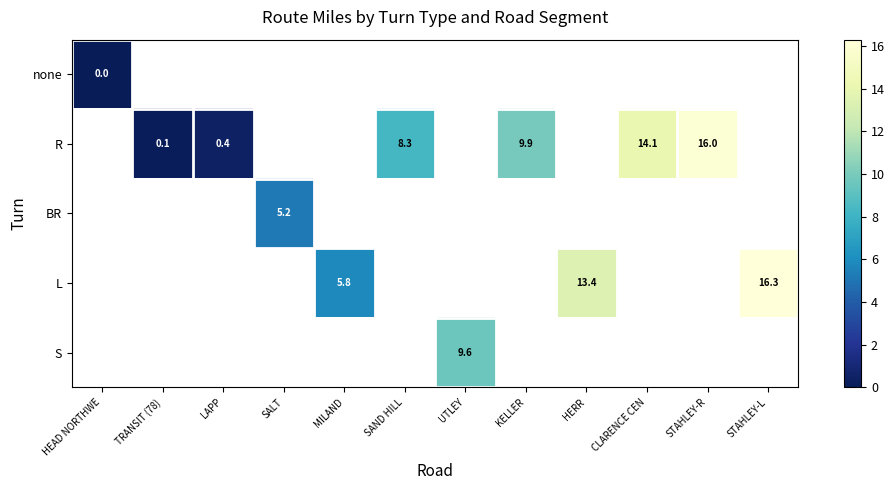

At how many categories does at least one series exceed 4?

9